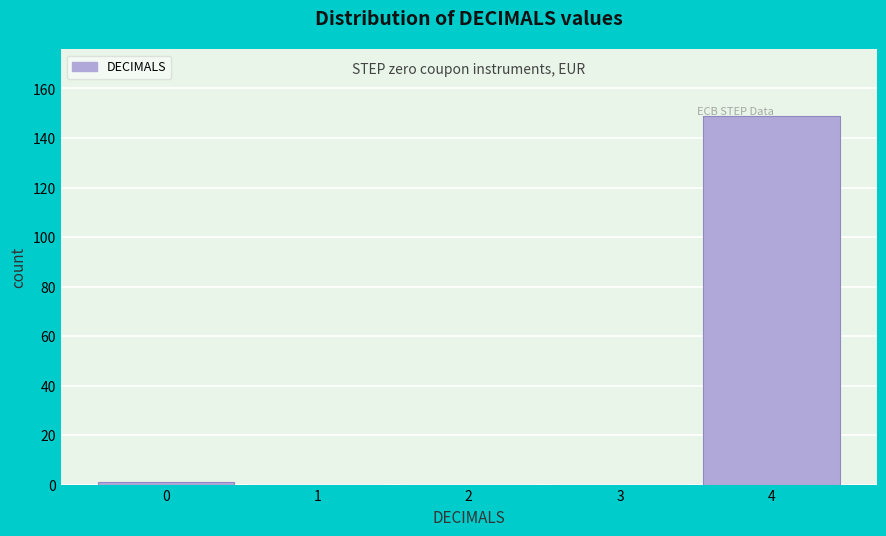

True or false: the data shows 252 at 4.

False